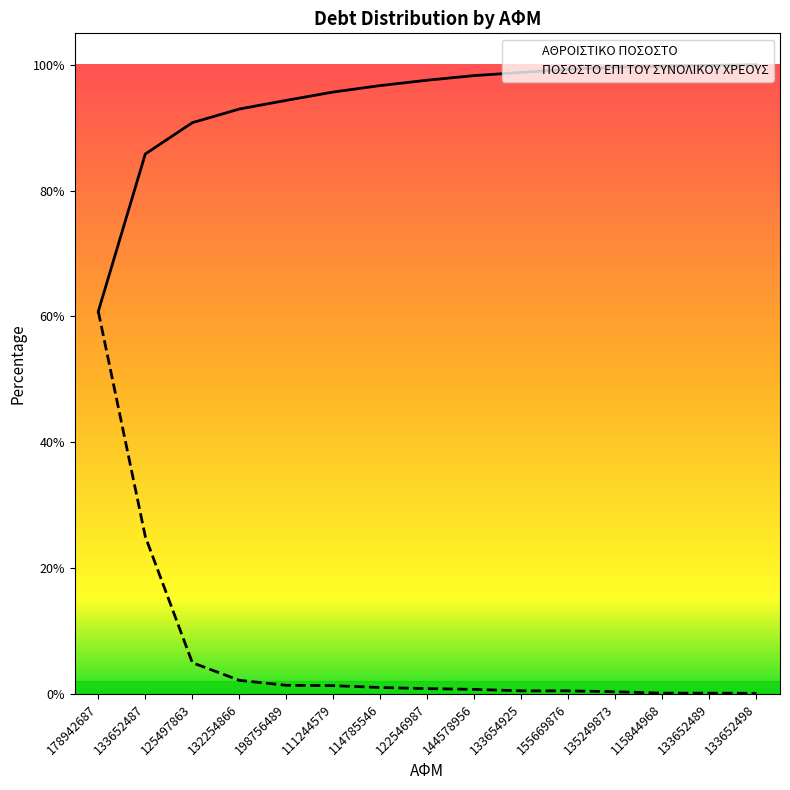

At which category is the sum across all series the highest?

178942687